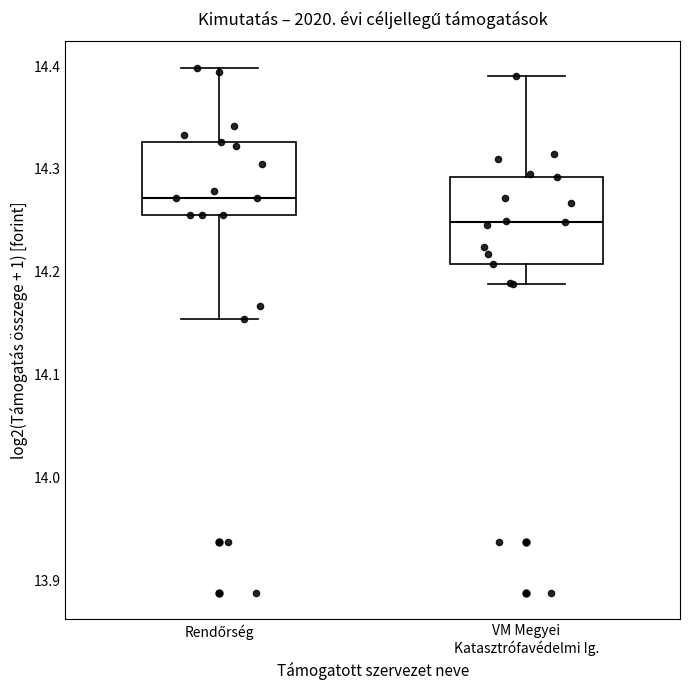

Where does the median line of the box for Rendőrség sit on the y-axis? The values are not printed on the chart, so give them approximately, as read against the axis.

14.27